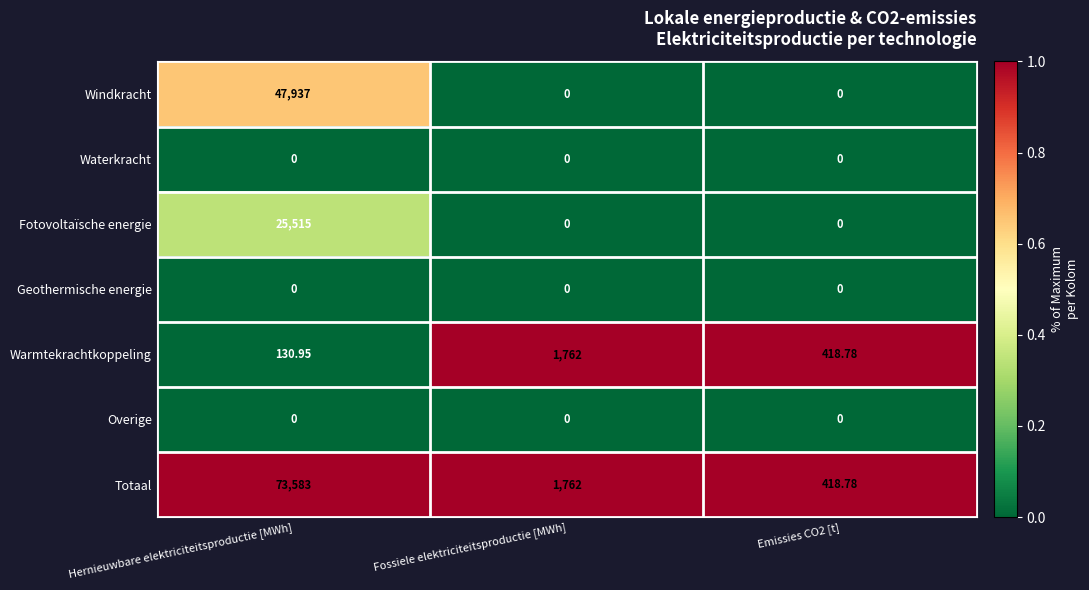

At which category is the sum across all series the highest?

Hernieuwbare elektriciteitsproductie [MWh]